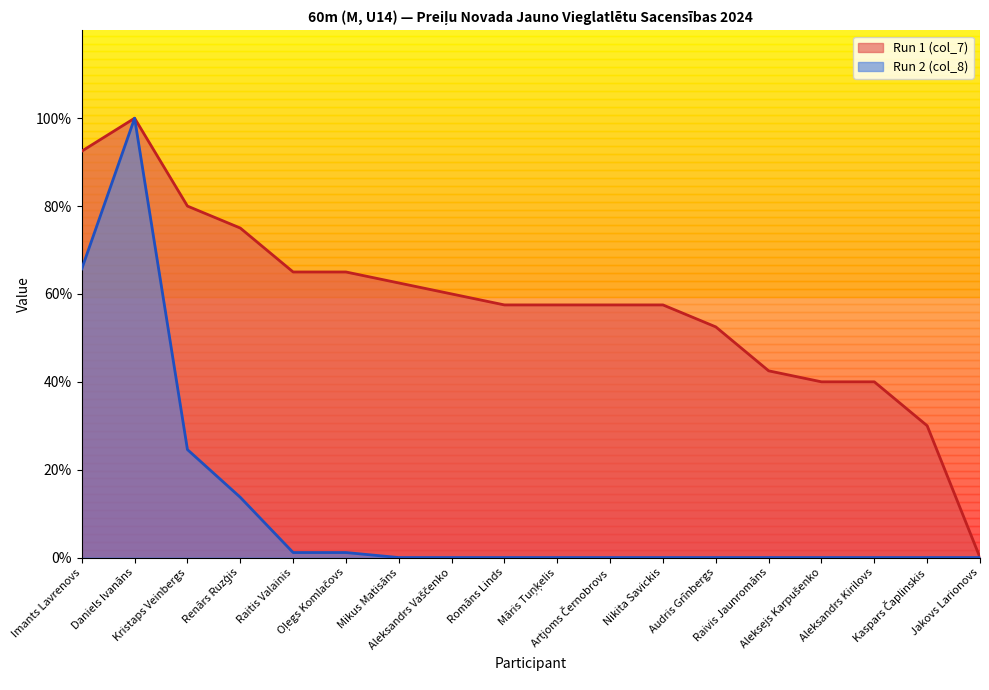

What is the spread (max minus min) of values at Raitis Valainis?

63.9